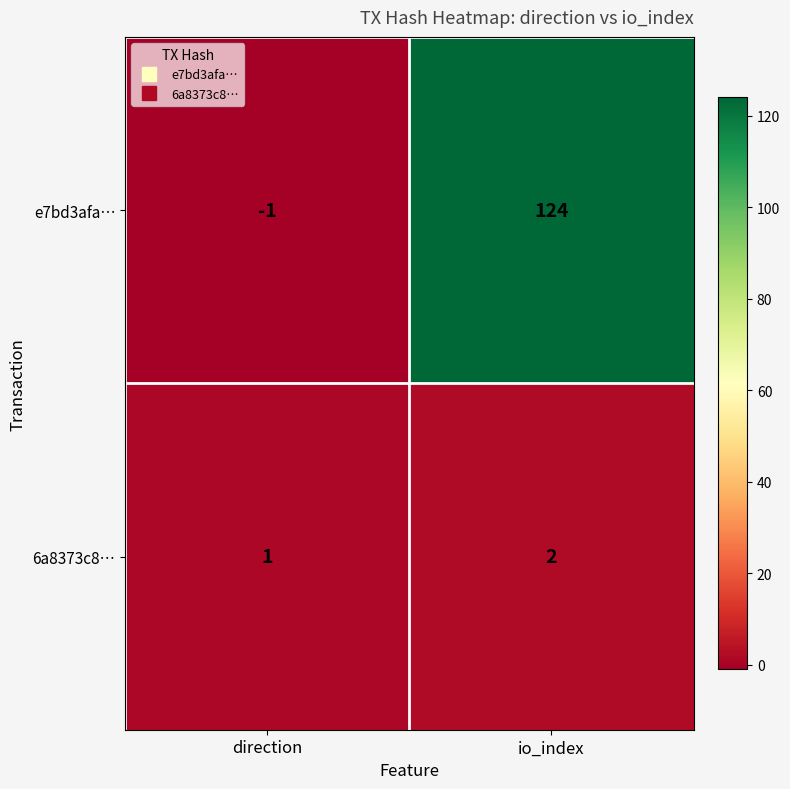

Is it true that 6a8373c8… equals 1 at io_index?

False